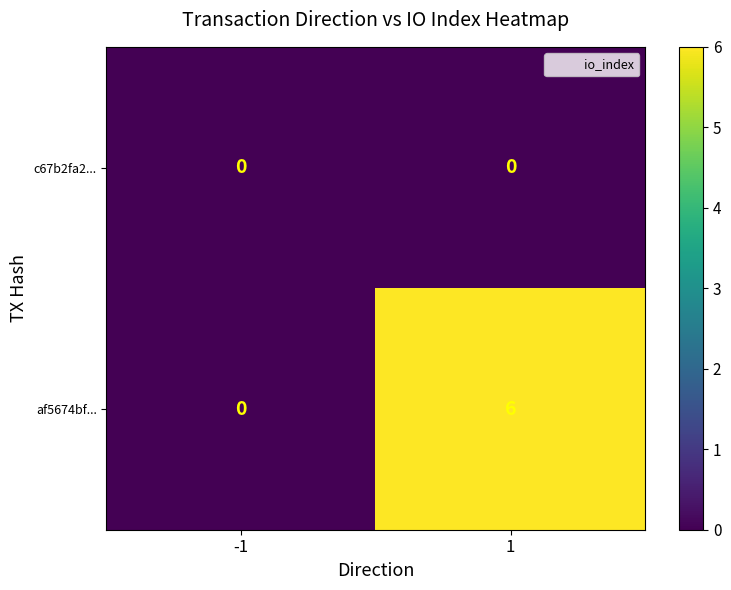

At how many categories does at least one series exceed 3?

1